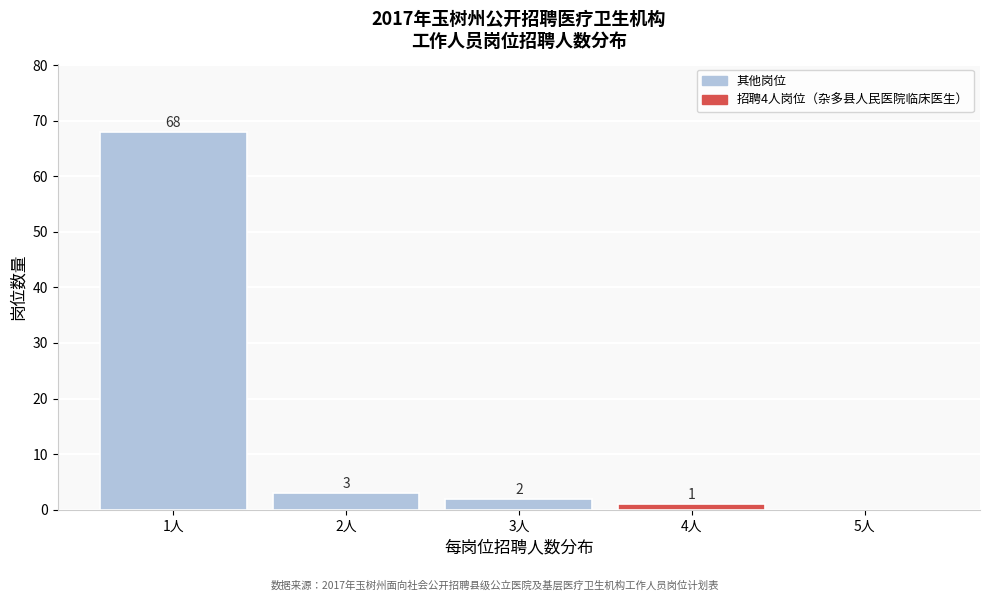

Reading left to right, transcribe all the data shown in this chart.

1人=68	2人=3	3人=2	4人=1	5人=0